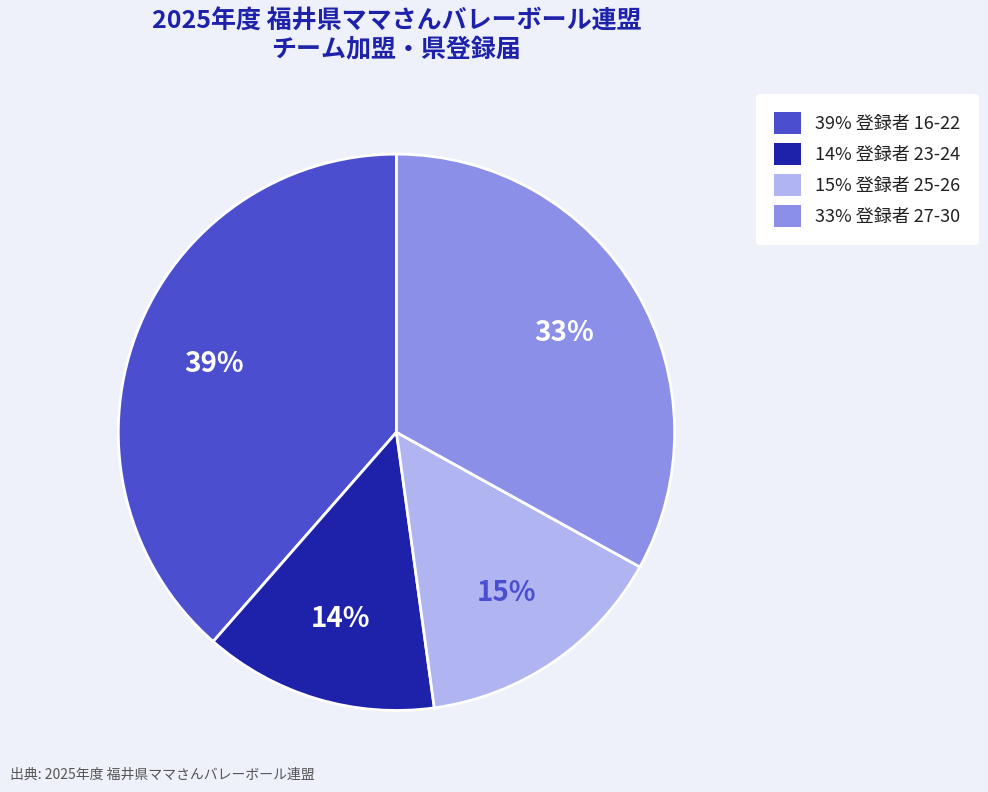

Is there any slice that represents more than half of the pie?

No